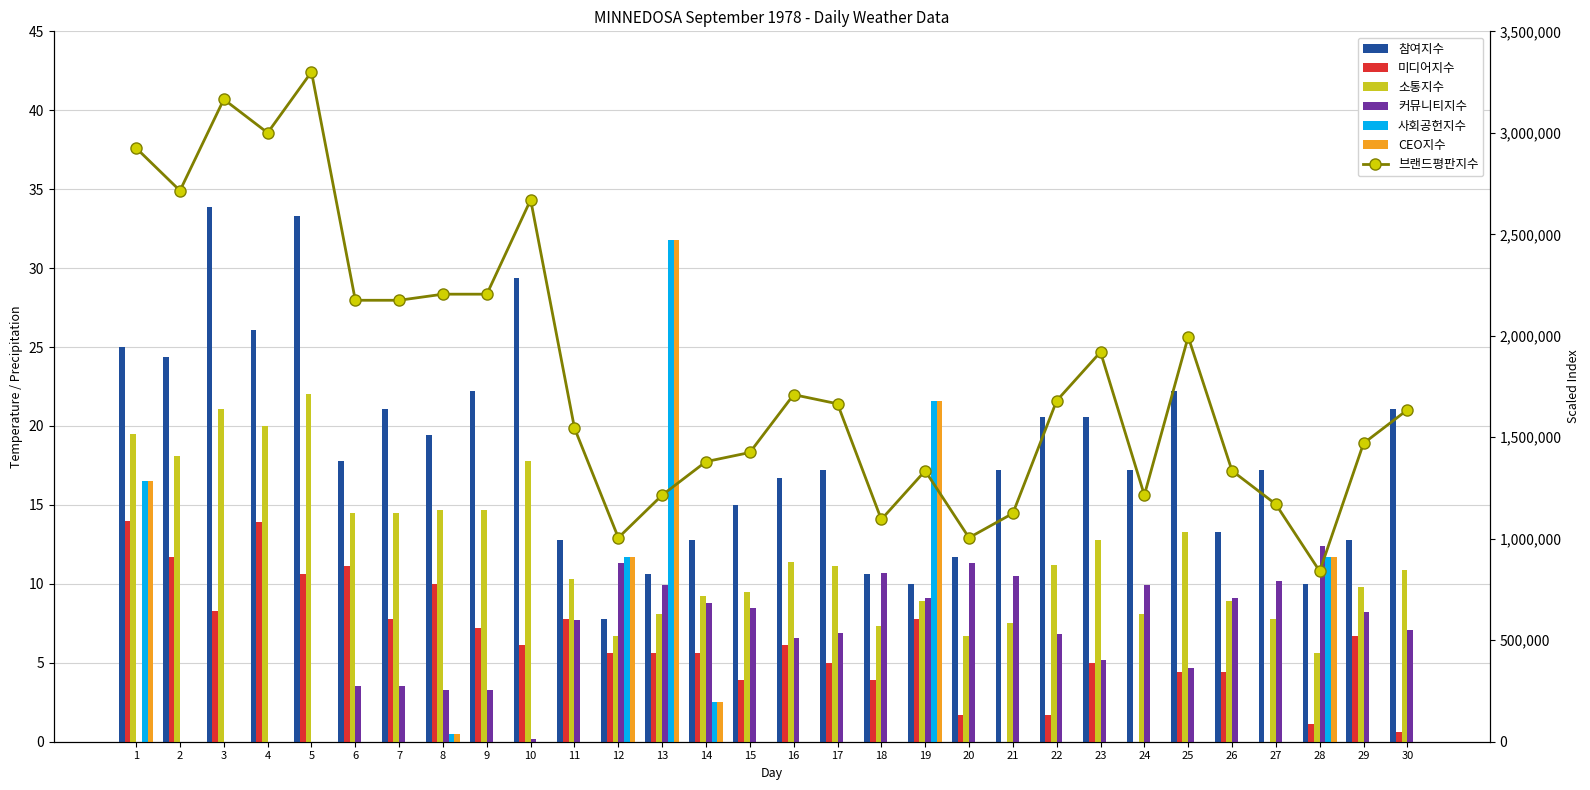

Reading right to left, what are all the values shown in this chart?

Max Temp (C): 21.1	12.8	10.0	17.2	13.3	22.2	17.2	20.6	20.6	17.2	11.7	10.0	10.6	17.2	16.7	15.0	12.8	10.6	7.8	12.8	29.4	22.2	19.4	21.1	17.8	33.3	26.1	33.9	24.4	25.0
Min Temp (C): 0.6	6.7	1.1	-1.7	4.4	4.4	-1.1	5.0	1.7	-2.2	1.7	7.8	3.9	5.0	6.1	3.9	5.6	5.6	5.6	7.8	6.1	7.2	10.0	7.8	11.1	10.6	13.9	8.3	11.7	14.0
Mean Temp (C): 10.9	9.8	5.6	7.8	8.9	13.3	8.1	12.8	11.2	7.5	6.7	8.9	7.3	11.1	11.4	9.5	9.2	8.1	6.7	10.3	17.8	14.7	14.7	14.5	14.5	22.0	20.0	21.1	18.1	19.5
Heat Deg Days (C): 7.1	8.2	12.4	10.2	9.1	4.7	9.9	5.2	6.8	10.5	11.3	9.1	10.7	6.9	6.6	8.5	8.8	9.9	11.3	7.7	0.2	3.3	3.3	3.5	3.5	0.0	0.0	0.0	0.0	0.0
Total Rain (mm): 0.0	0.0	11.7	0.0	0.0	0.0	0.0	0.0	0.0	0.0	0.0	21.6	0.0	0.0	0.0	0.0	2.5	31.8	11.7	0.0	0.0	0.0	0.5	0.0	0.0	0.0	0.0	0.0	0.0	16.5
Total Precip (mm): 0.0	0.0	11.7	0.0	0.0	0.0	0.0	0.0	0.0	0.0	0.0	21.6	0.0	0.0	0.0	0.0	2.5	31.8	11.7	0.0	0.0	0.0	0.5	0.0	0.0	0.0	0.0	0.0	0.0	16.5